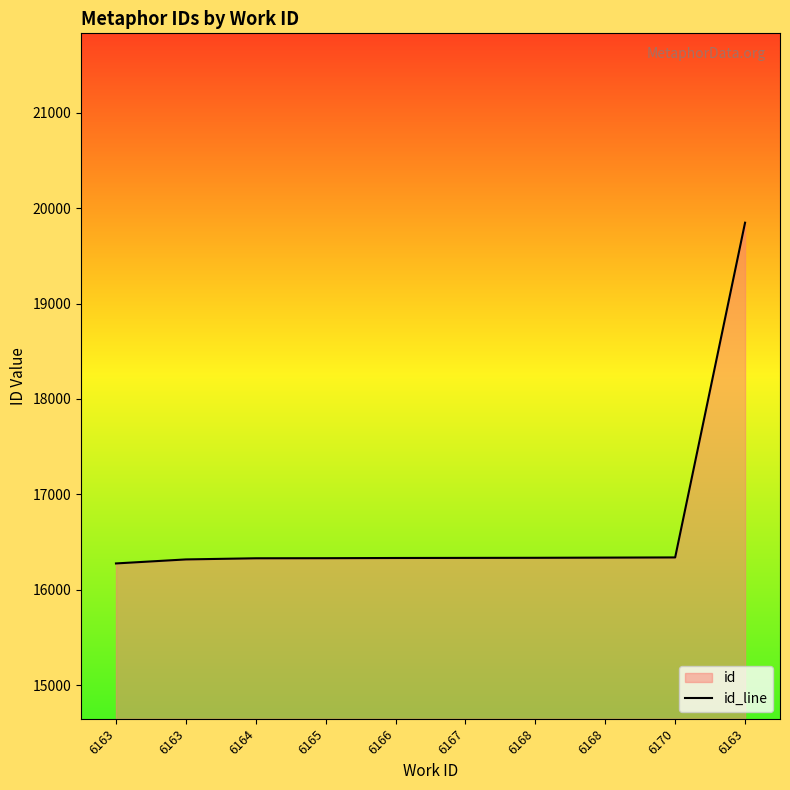

What is the difference between the values at 6163 and 6170?

3508